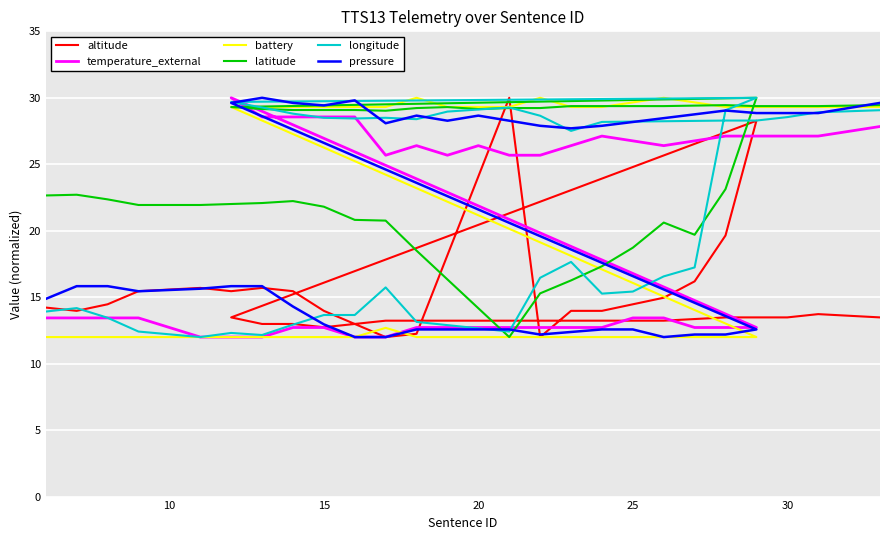

In temperature_external, how many points are lower than both neighbors (excluding endpoints)?

3